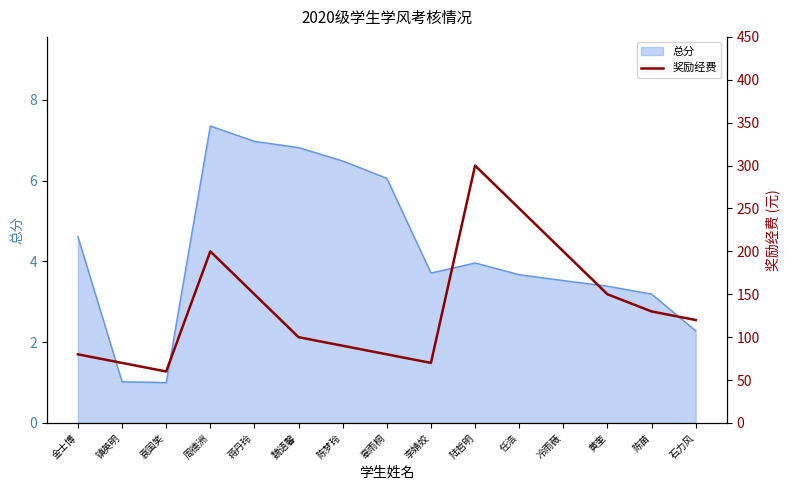

True or false: the data shows 123 at 李婧姣.

False